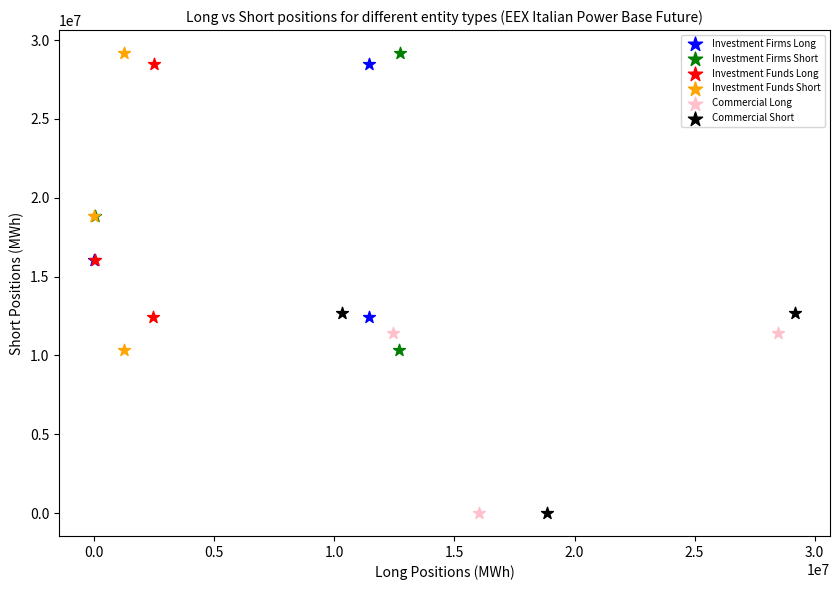

What are all the series names shown in the legend?

Investment Firms Long, Investment Firms Short, Investment Funds Long, Investment Funds Short, Commercial Long, Commercial Short